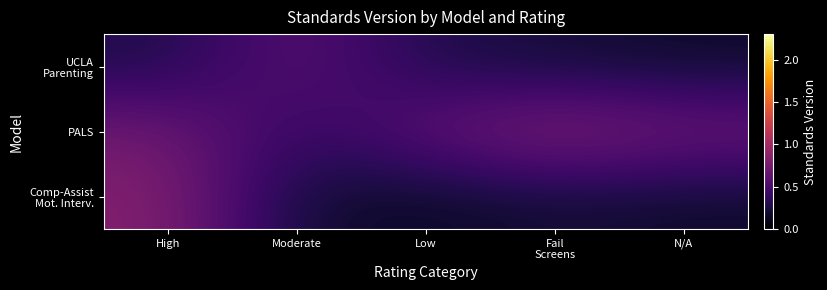

Which category has the lowest value across all series?

Low